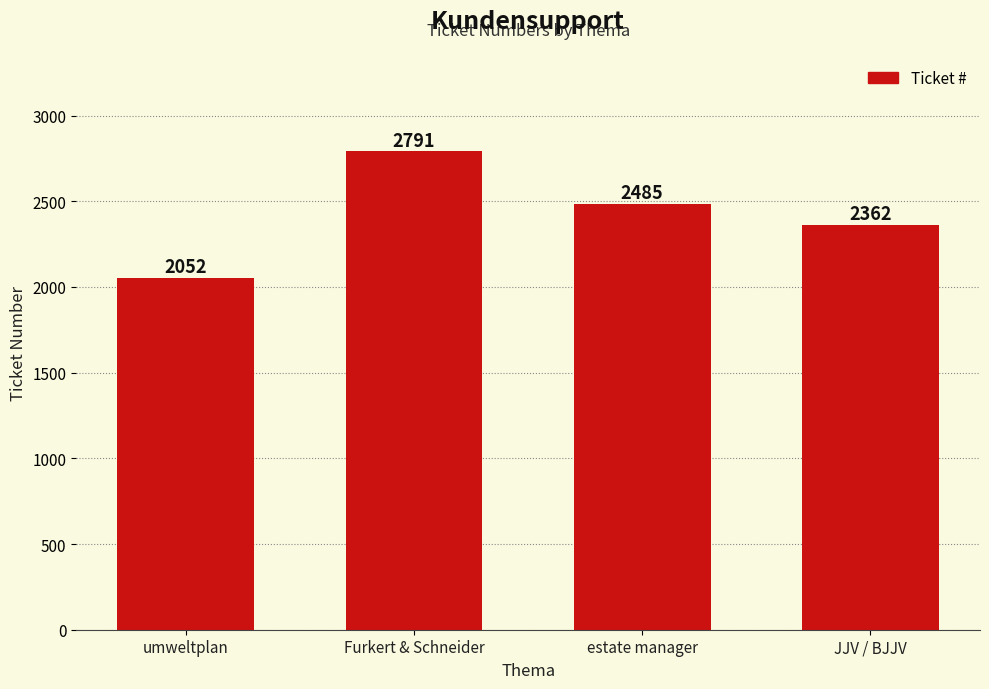

At which label is the value closest to 2421?

JJV / BJJV